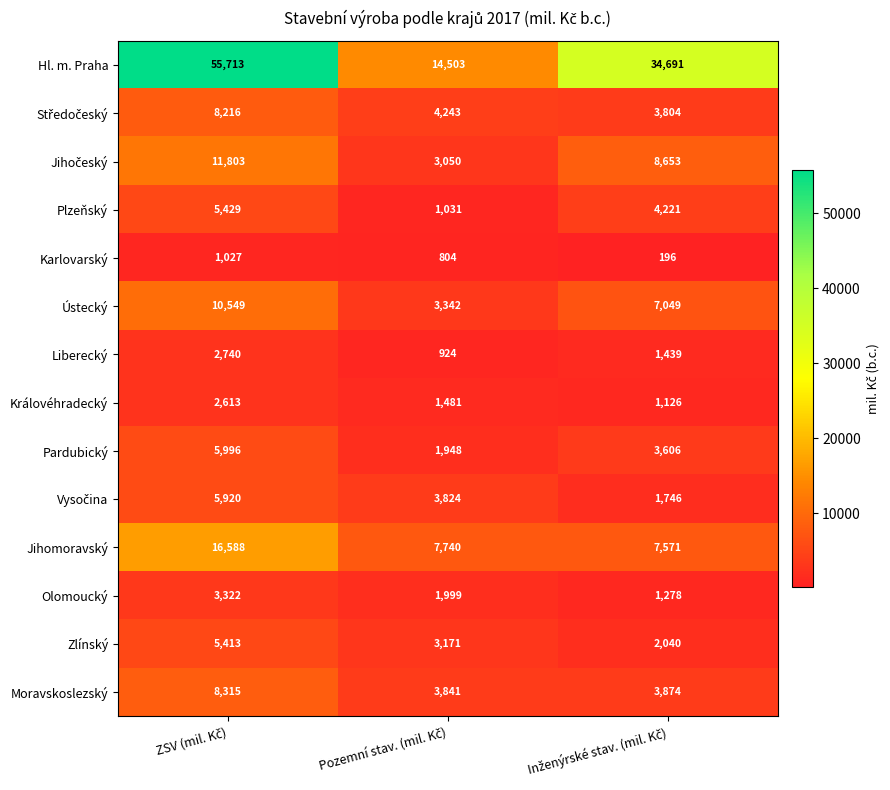

What is the minimum value shown in the chart?

196